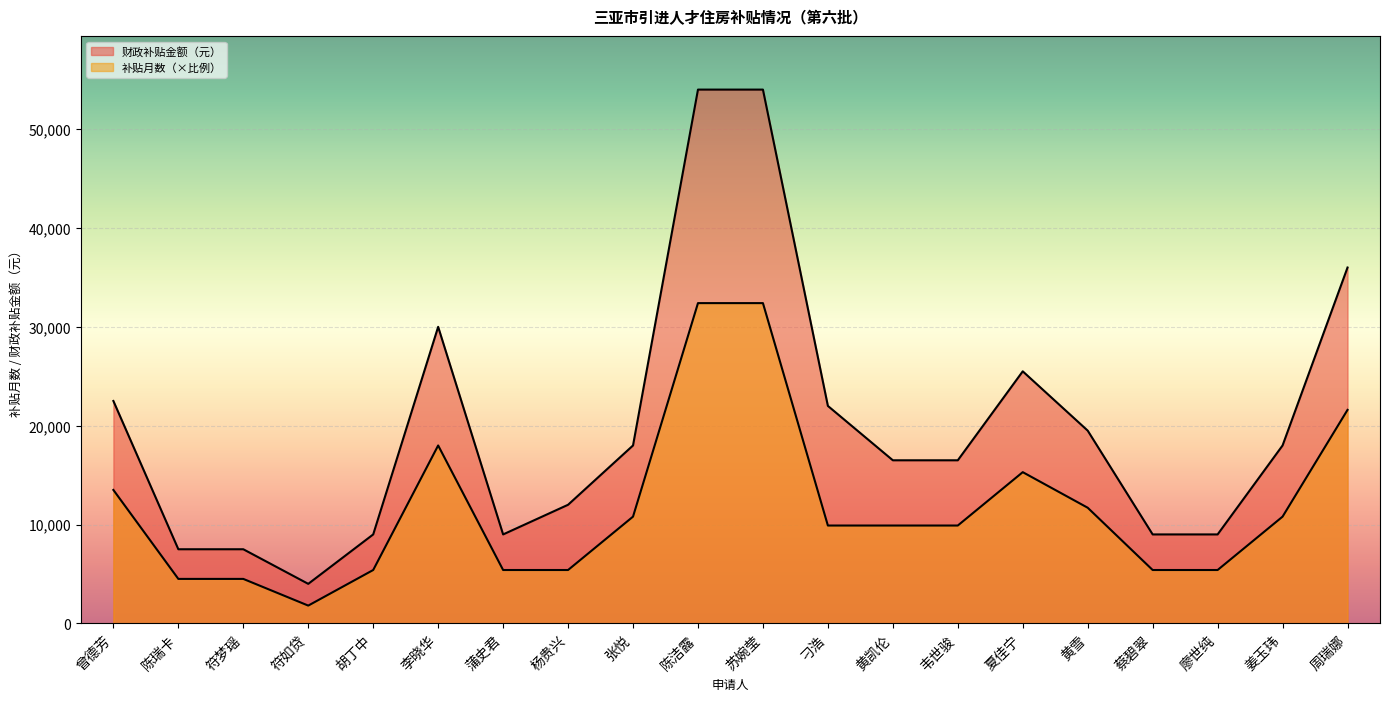

At 刁浩, list the series in order from smallest to largest.

补贴月数, 财政补贴金额